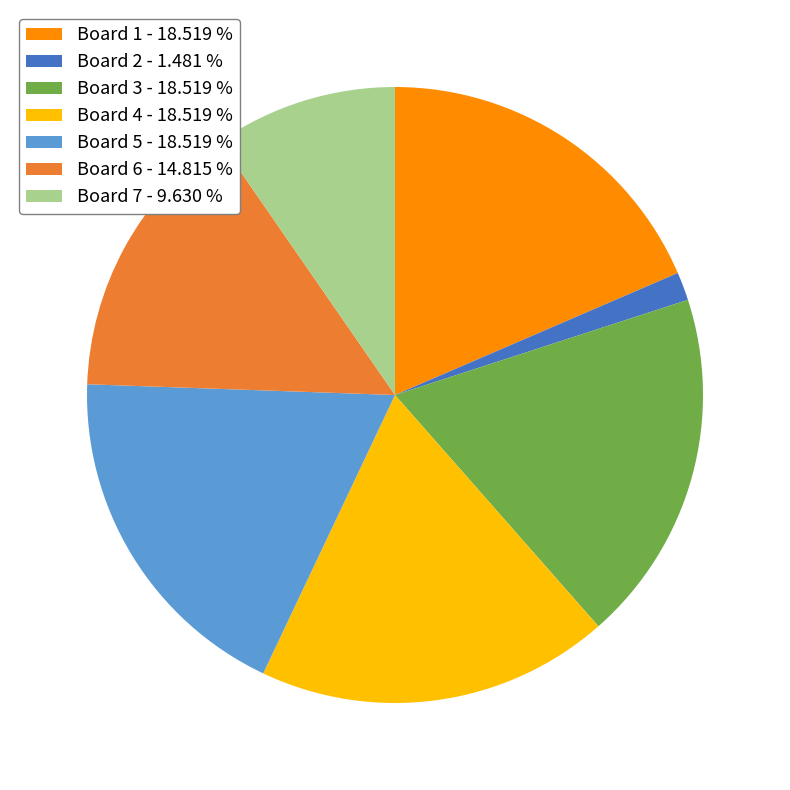

Is there a majority slice in this chart?

No